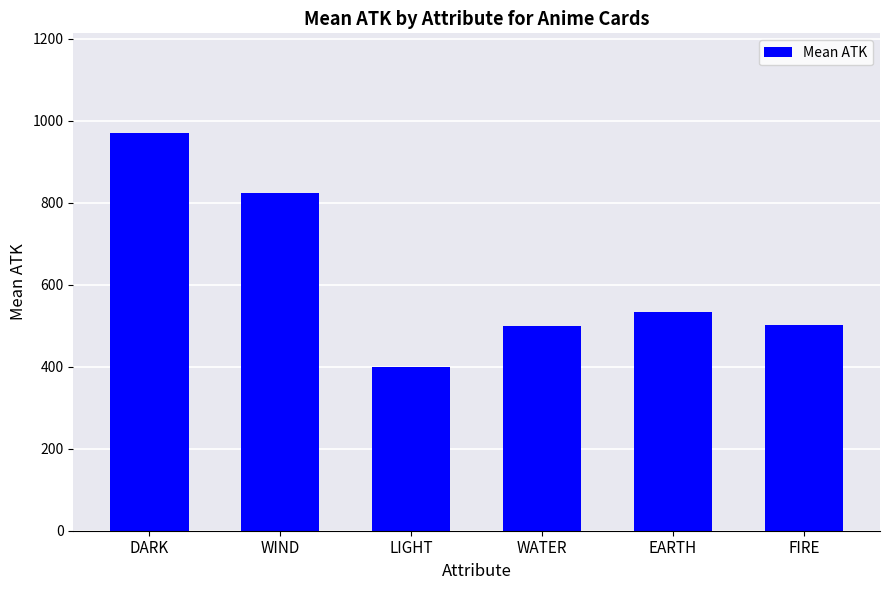

The chart shows a value of 502 at FIRE. True or false?

True